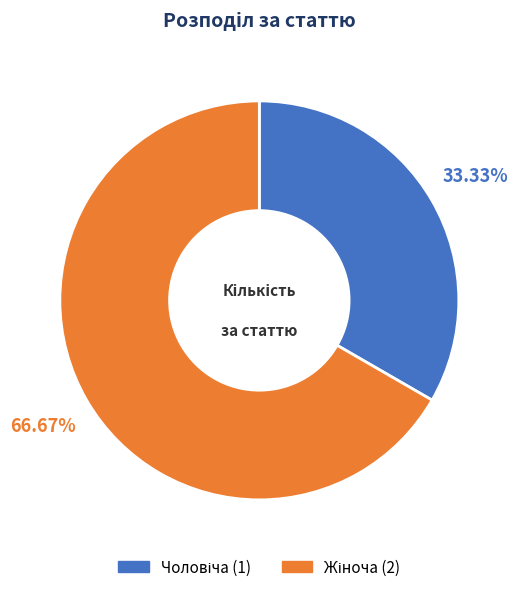

How many segments does this pie chart have?

2